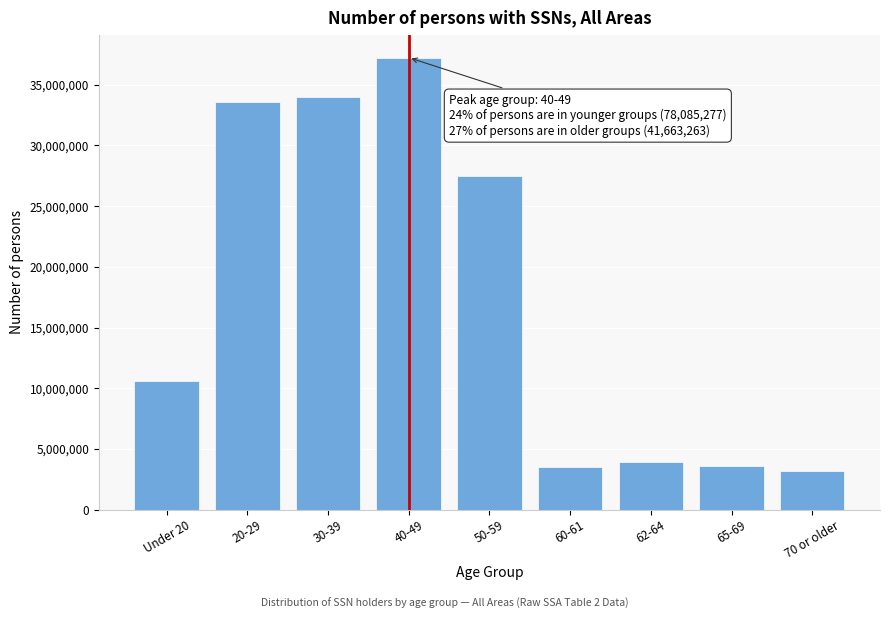

What is the sum of the values at 20-29 and 65-69?

37157617